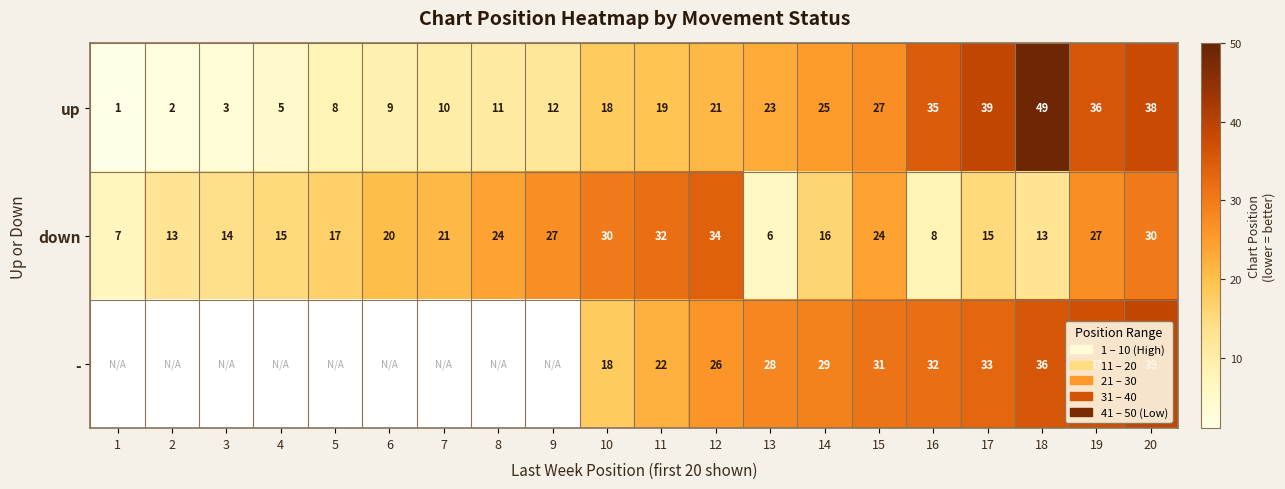

Is it true that down equals 3 at 1?

False